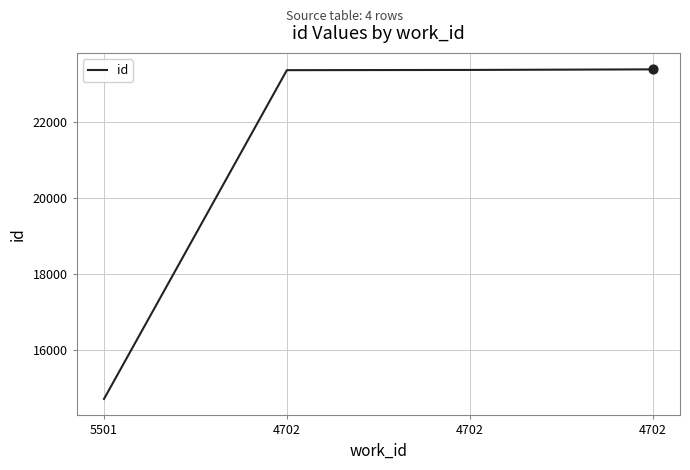

Between 5501 and 4702, which is larger?

4702